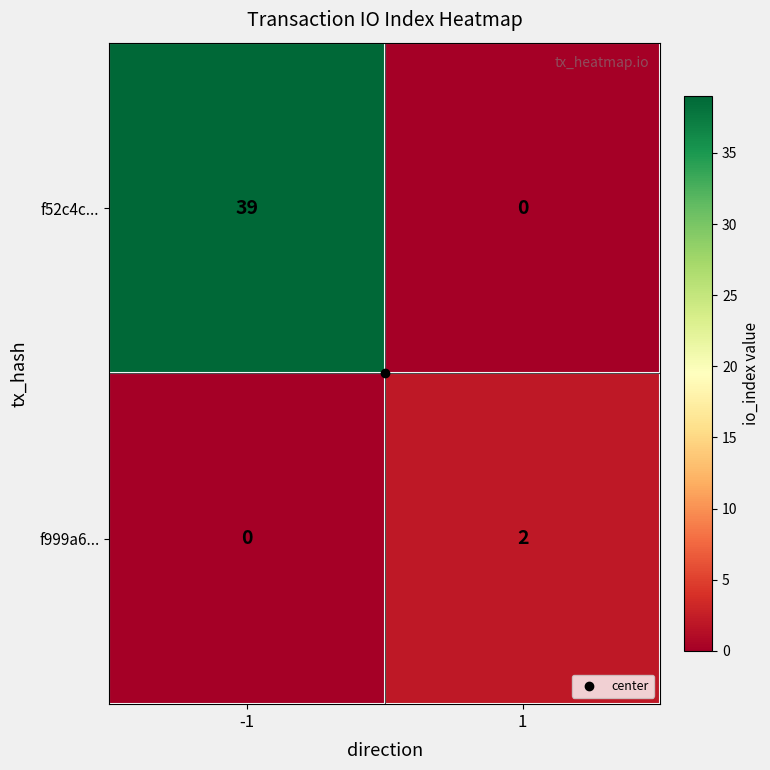

What is the spread (max minus min) of values at -1?

39